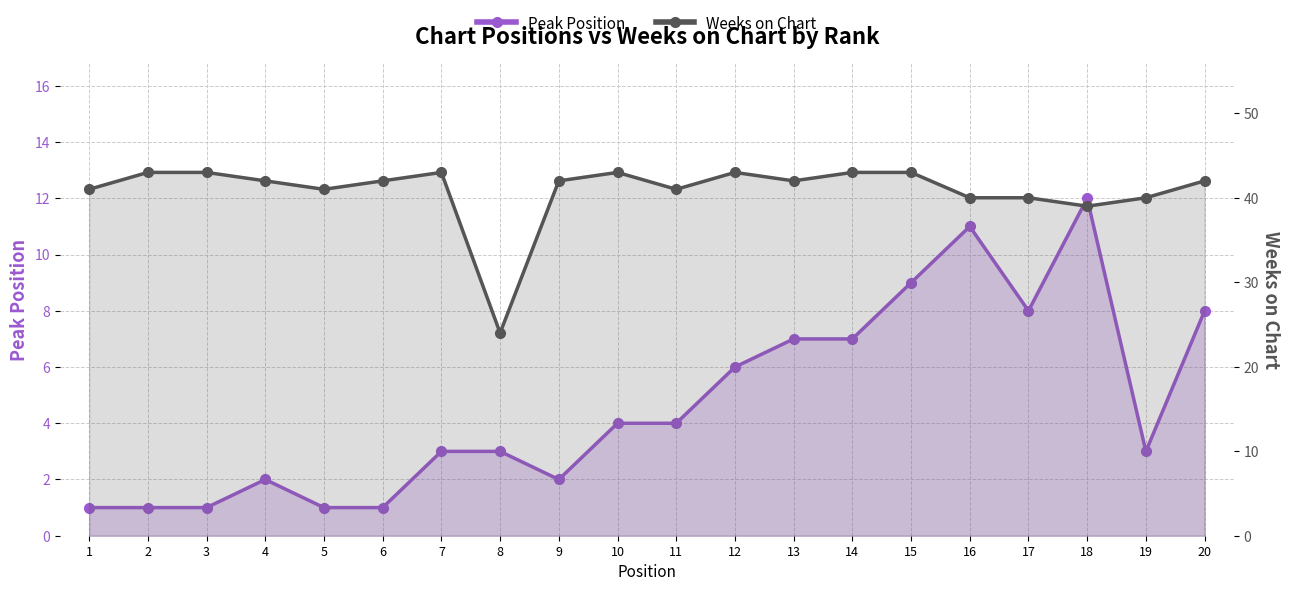

Is the value of Weeks on Chart at 15 greater than the value of Peak Position at 2?

Yes